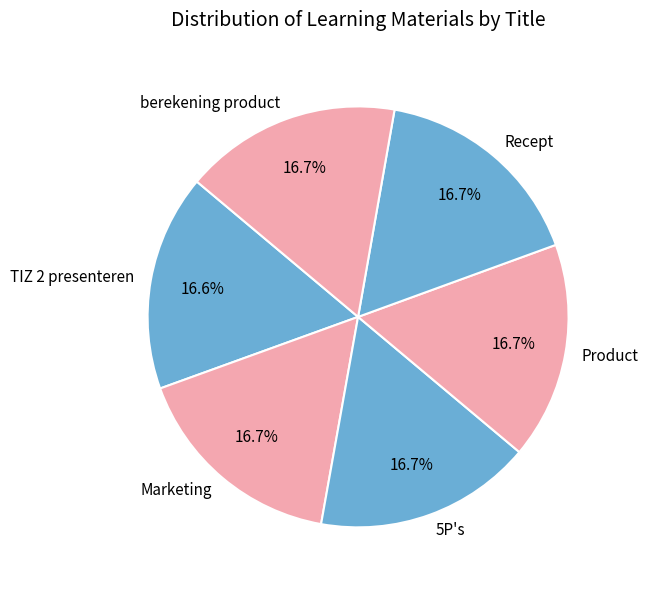

Is the sum of Marketing and berekening product greater than half?

No